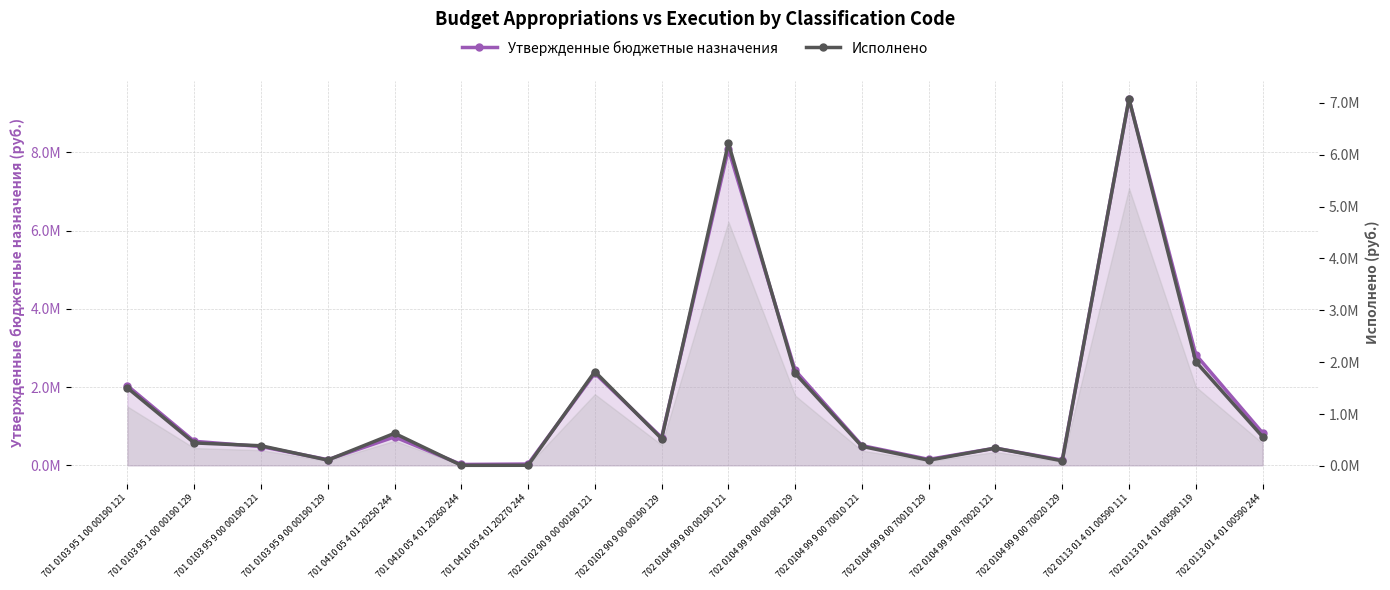

Read the Утвержденные бюджетные назначения value at 701 0103 95 9 00 00190 129.

145025.8